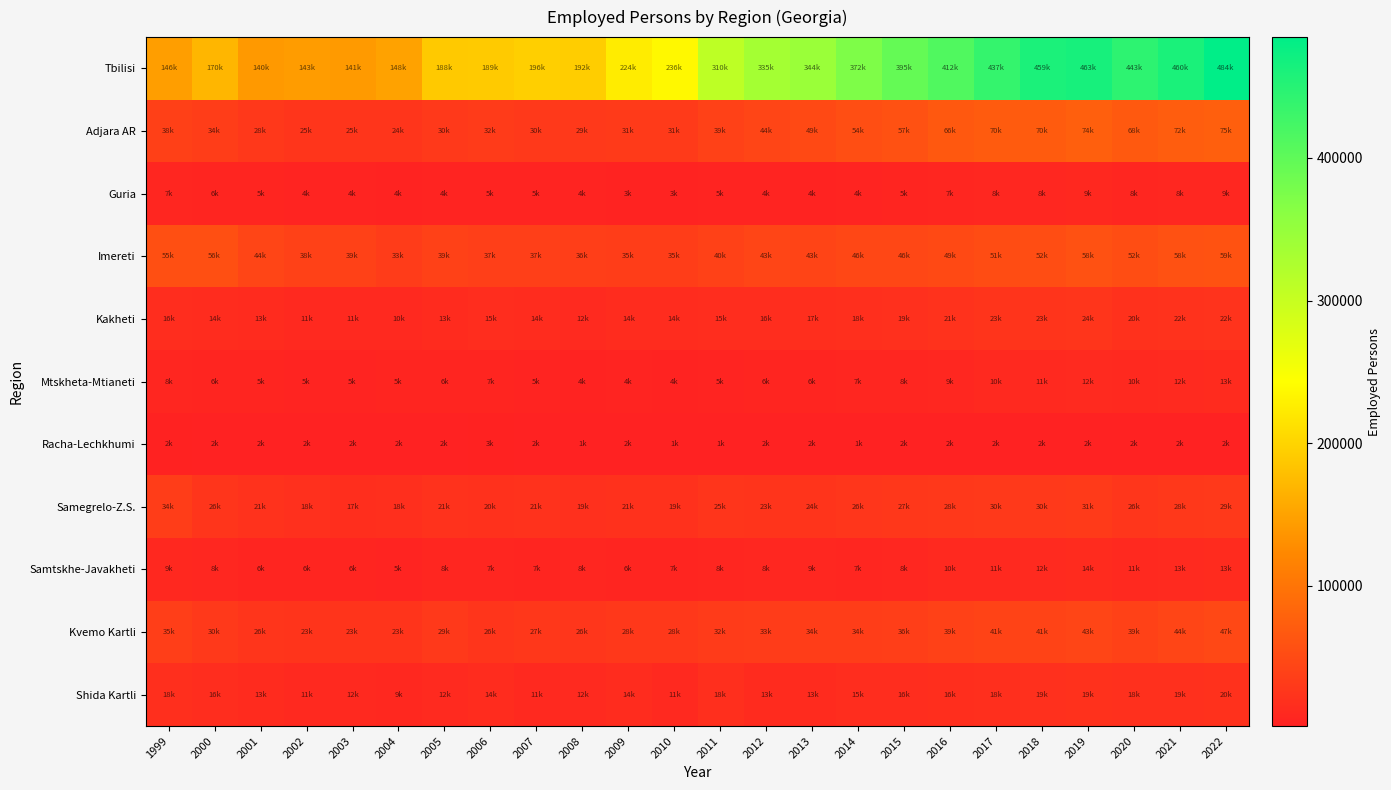

Which series has the widest spread of values?

Tbilisi